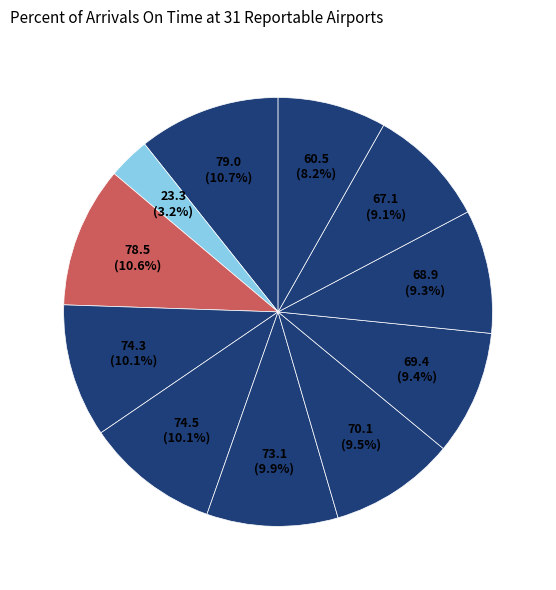

How many segments does this pie chart have?

11